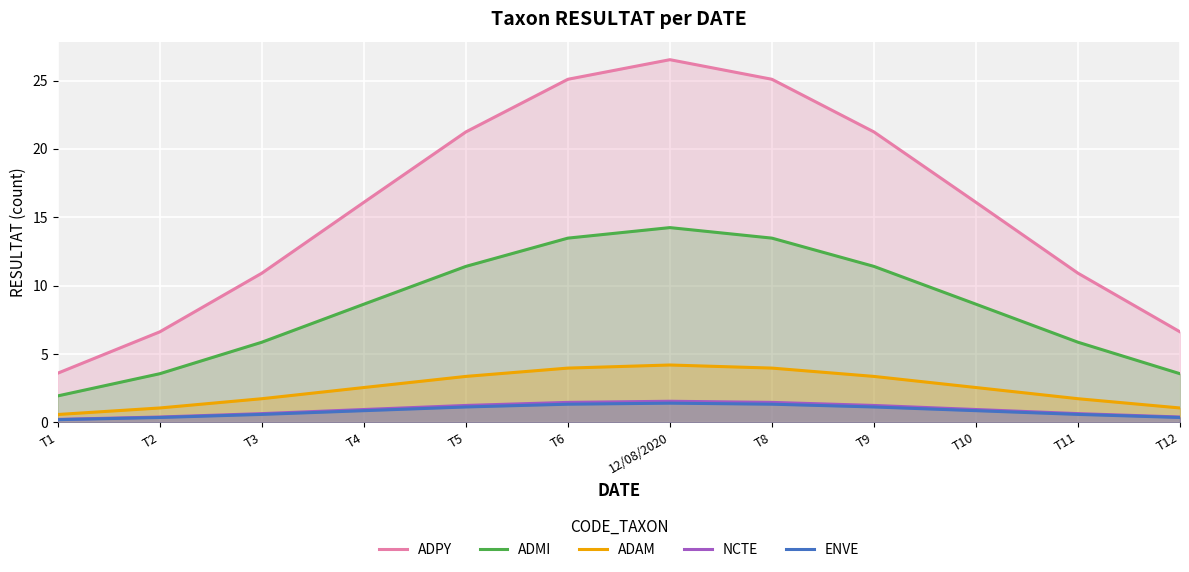

Rank the categories by ENVE value from lowest to highest.

T1, T2, T12, T3, T11, T4, T10, T5, T9, T6, T8, 12/08/2020